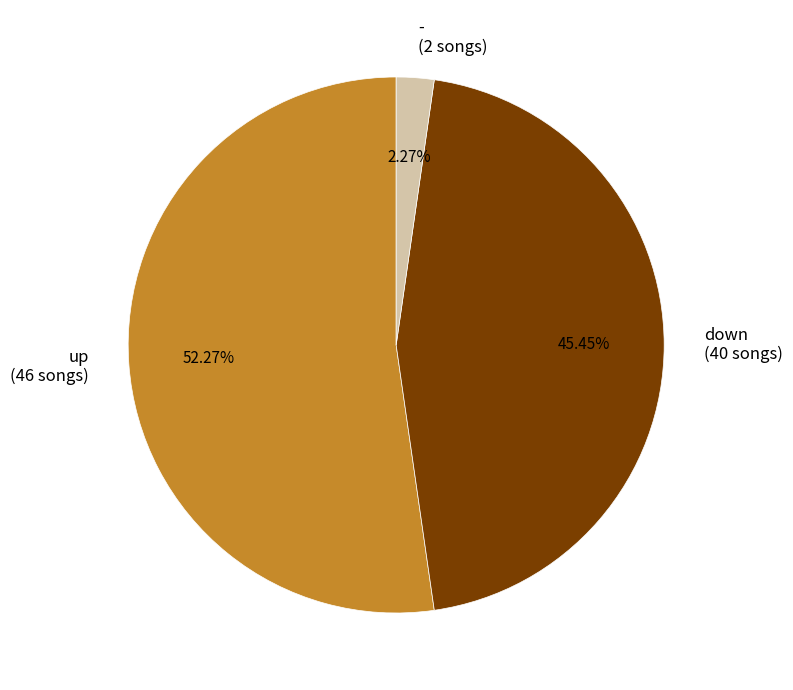

The - slice represents 2% of the pie. True or false?

True